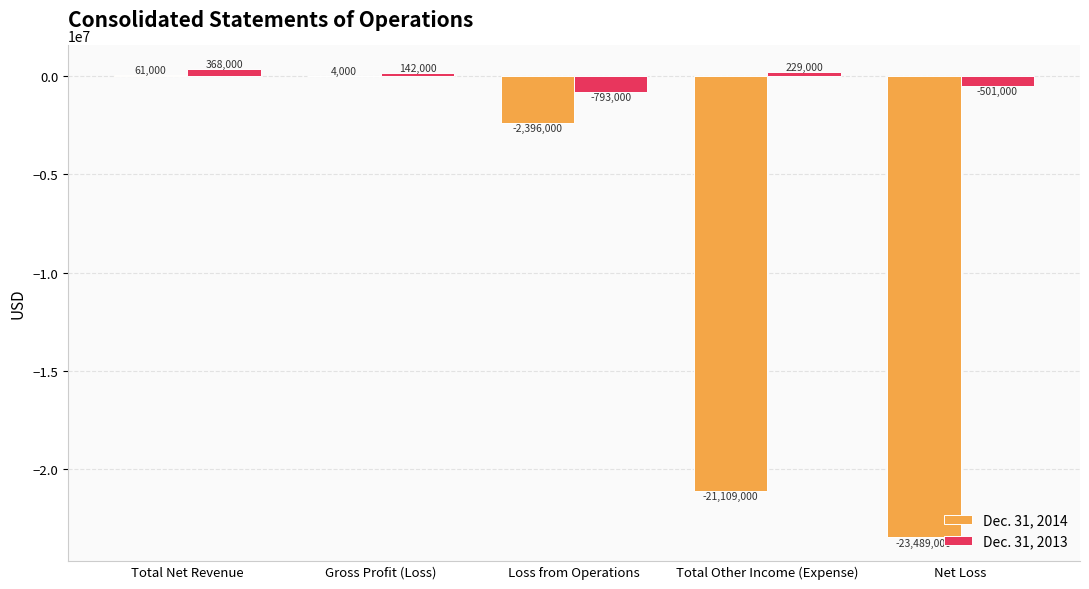

Where does the Dec. 31, 2013 series first go above 142000?

Total Net Revenue